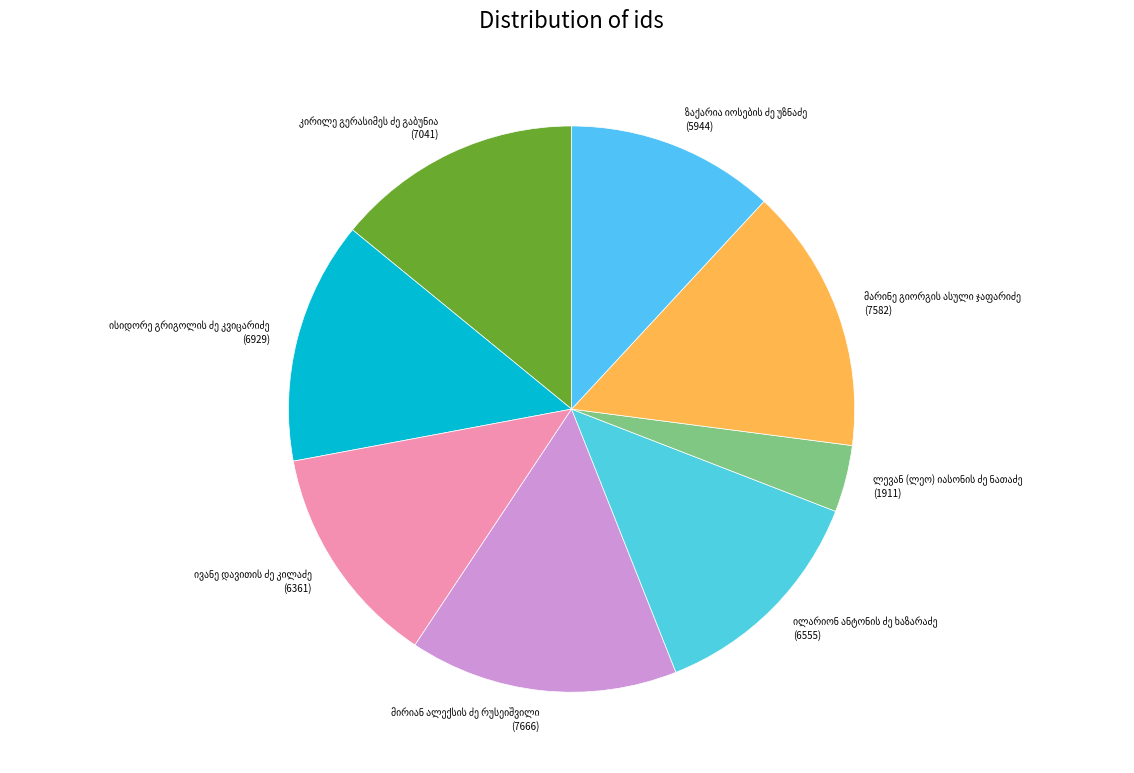

Is there a majority slice in this chart?

No